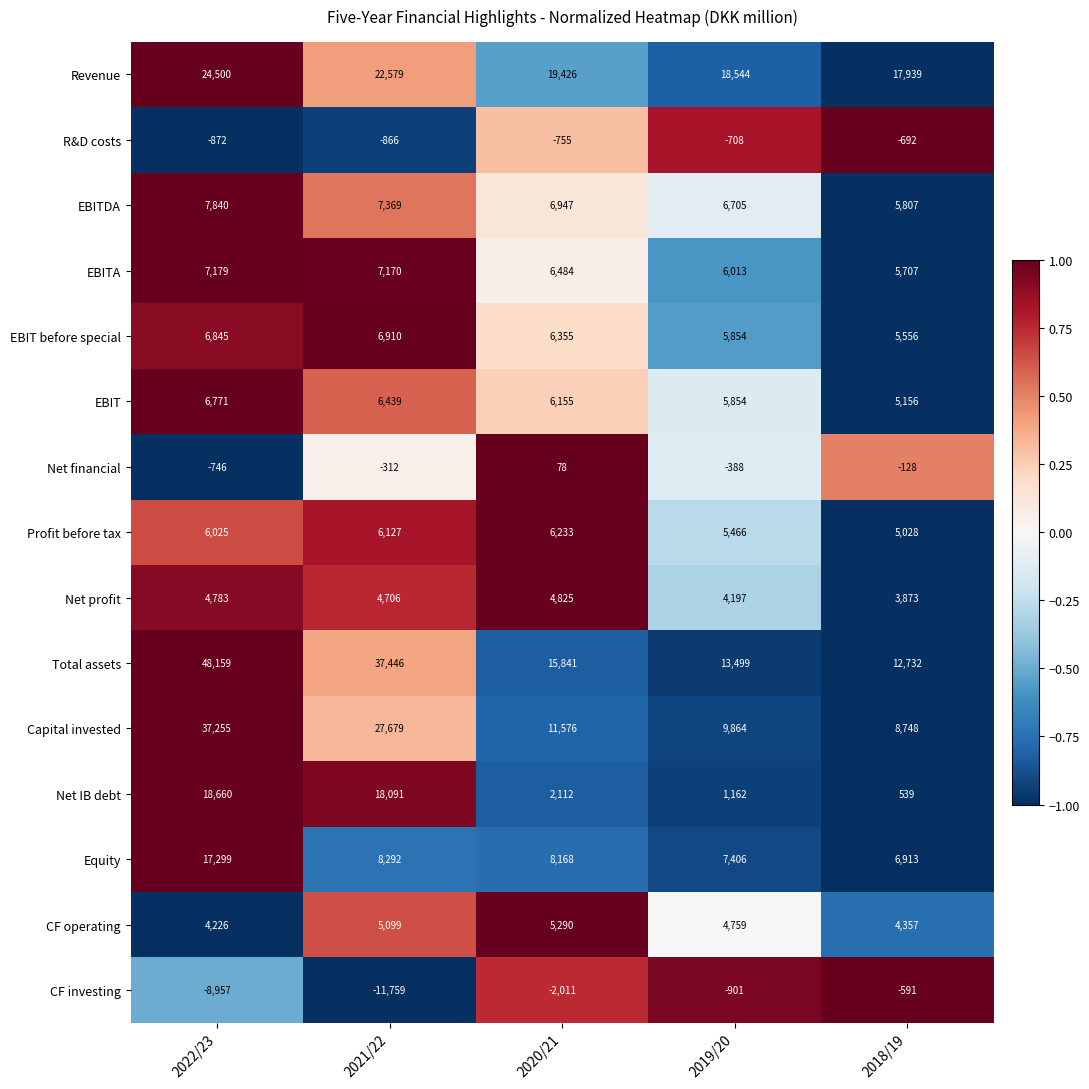

Rank the series by their maximum value, from highest to lowest.

Total assets, Capital invested, Revenue, Net IB debt, Equity, EBITDA, EBITA, EBIT before special, EBIT, Profit before tax, CF operating, Net profit, Net financial, CF investing, R&D costs